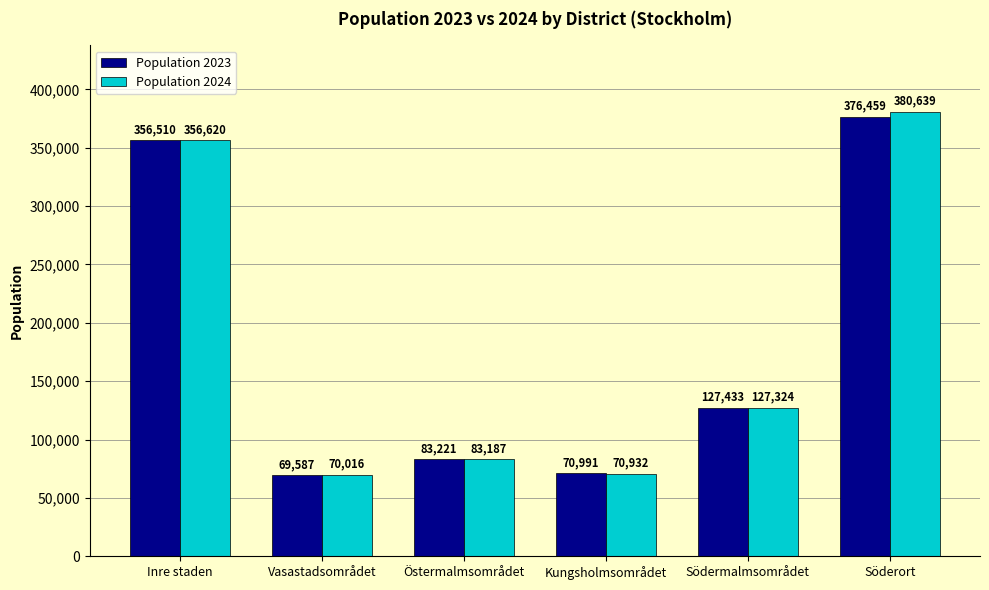

What is the average value of the Population 2024 series?

181453